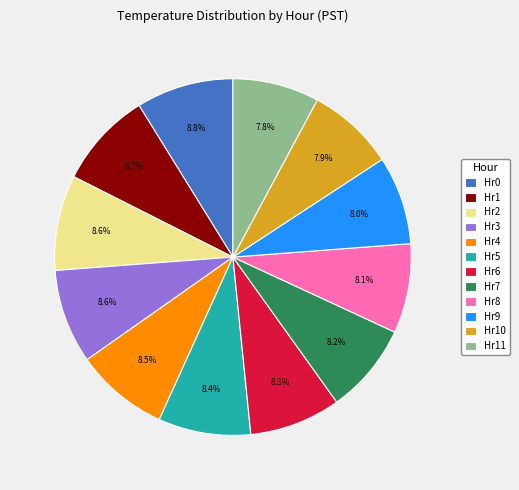

Do Hr9 and Hr11 together represent more than half of the pie?

No